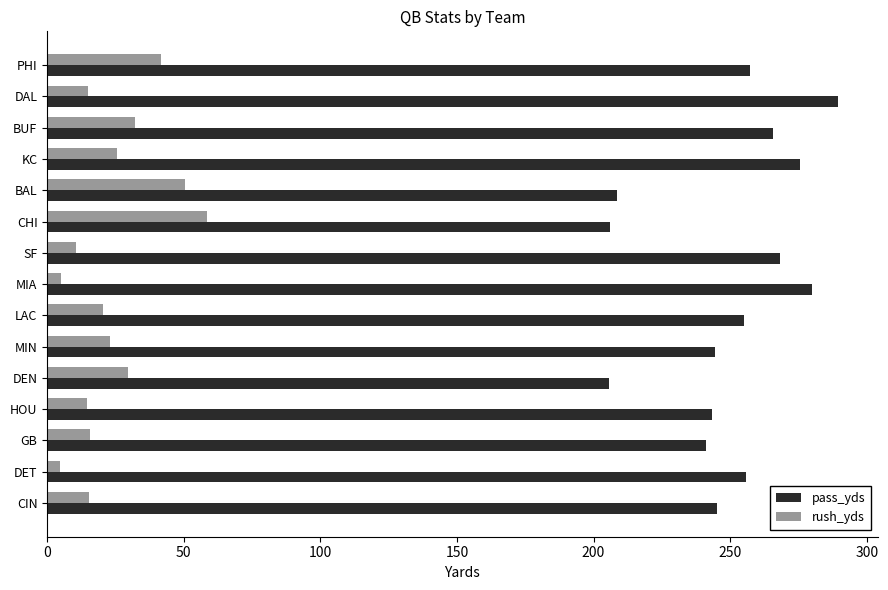

Between DAL and DET, which series saw the biggest shift?

pass_yds